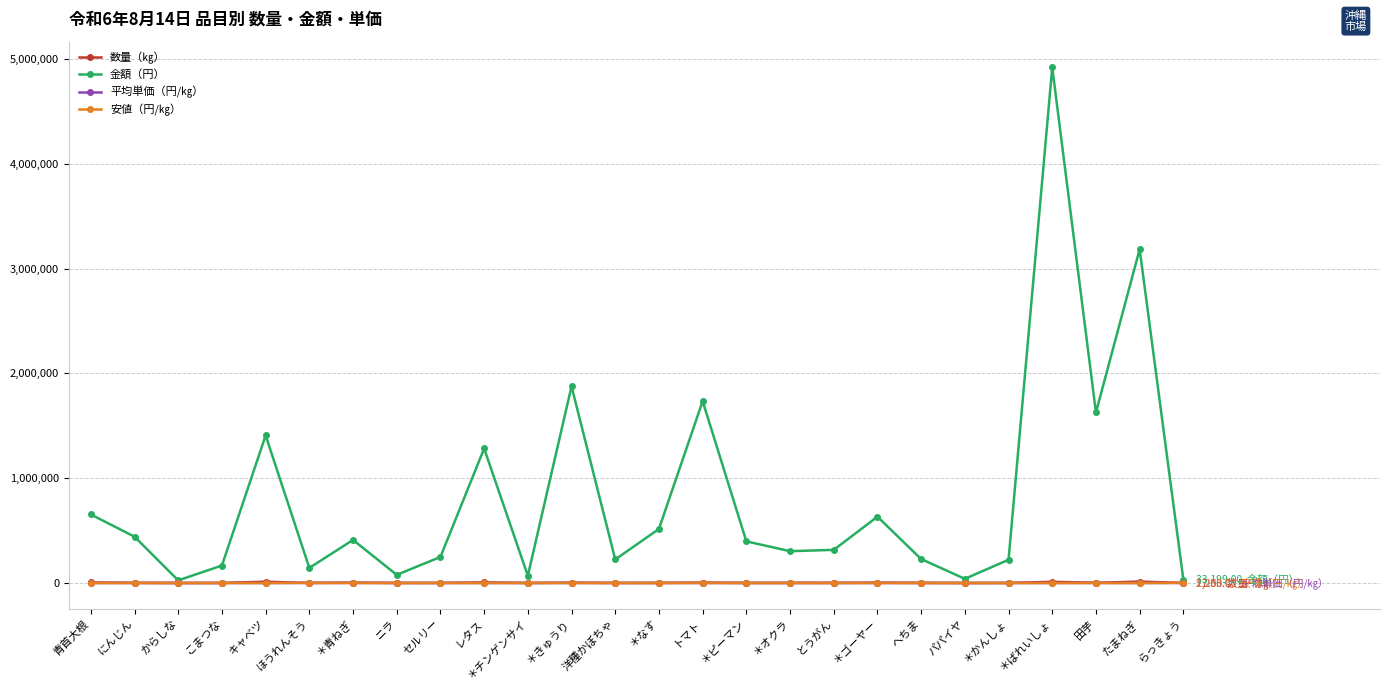

Which category has the highest value in the 金額（円） series?

＊ばれいしょ